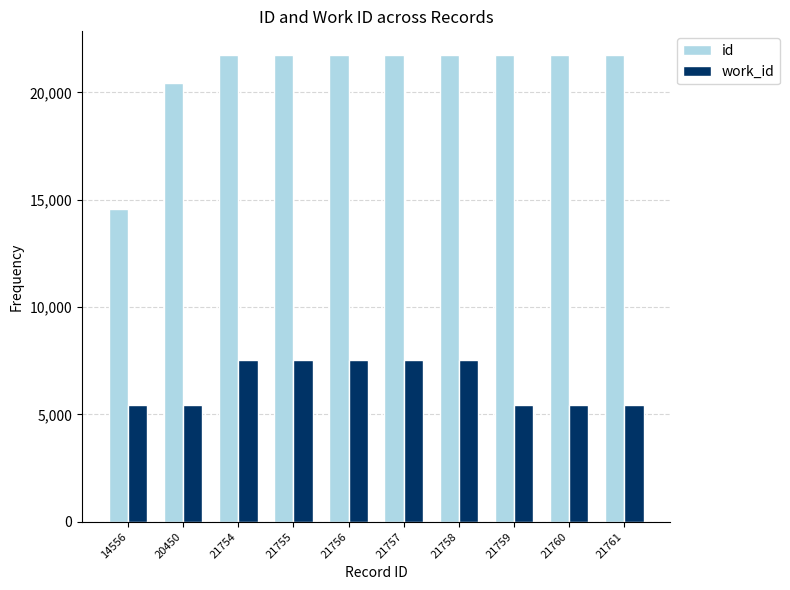

What is the value of the work_id bar at the 1st from the left?

5441